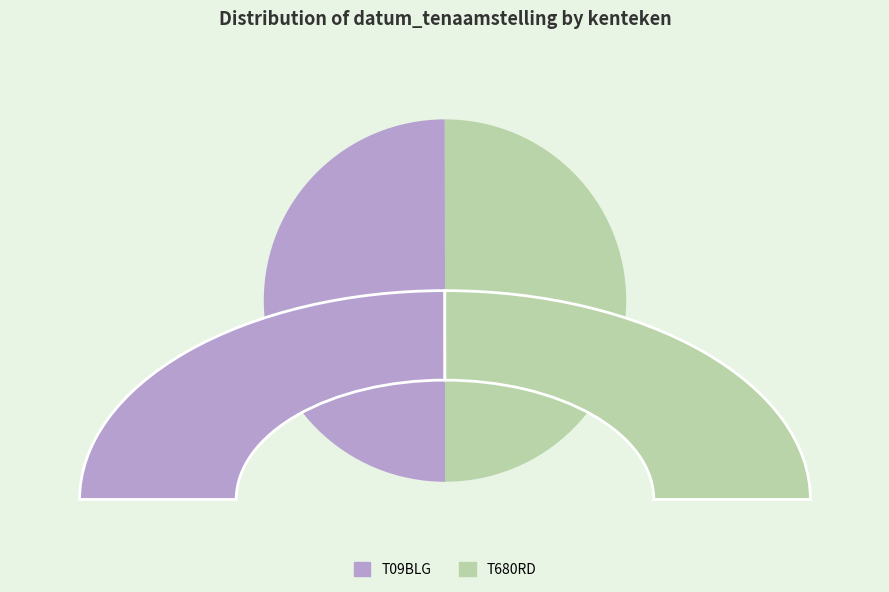

Do T09BLG and T680RD together represent more than half of the pie?

Yes